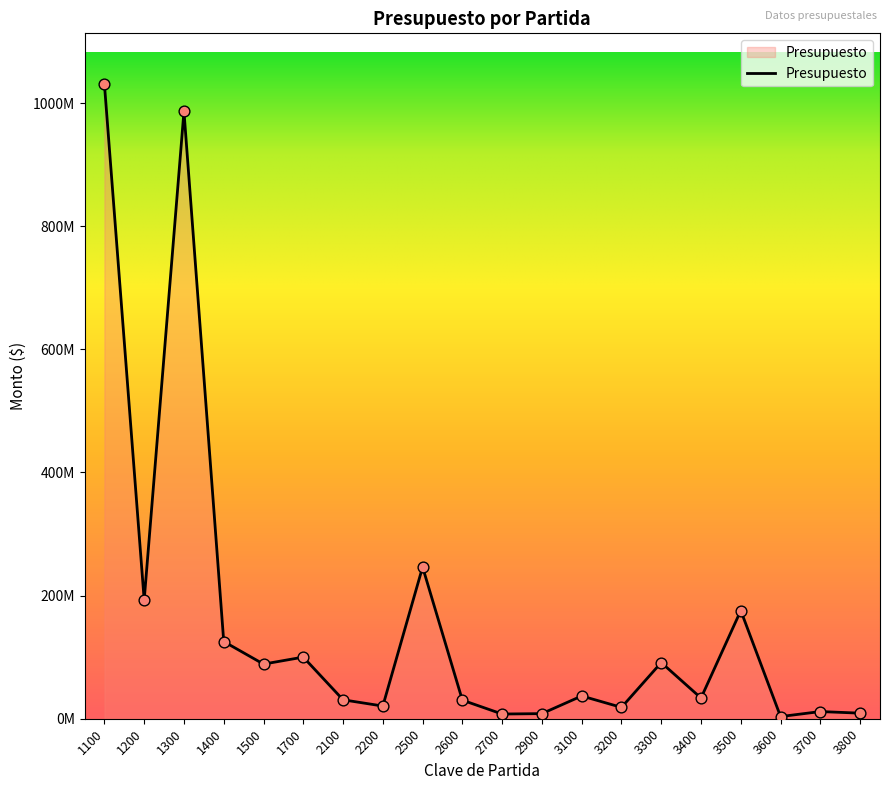

Between 2200 and 2500, which is larger?

2500